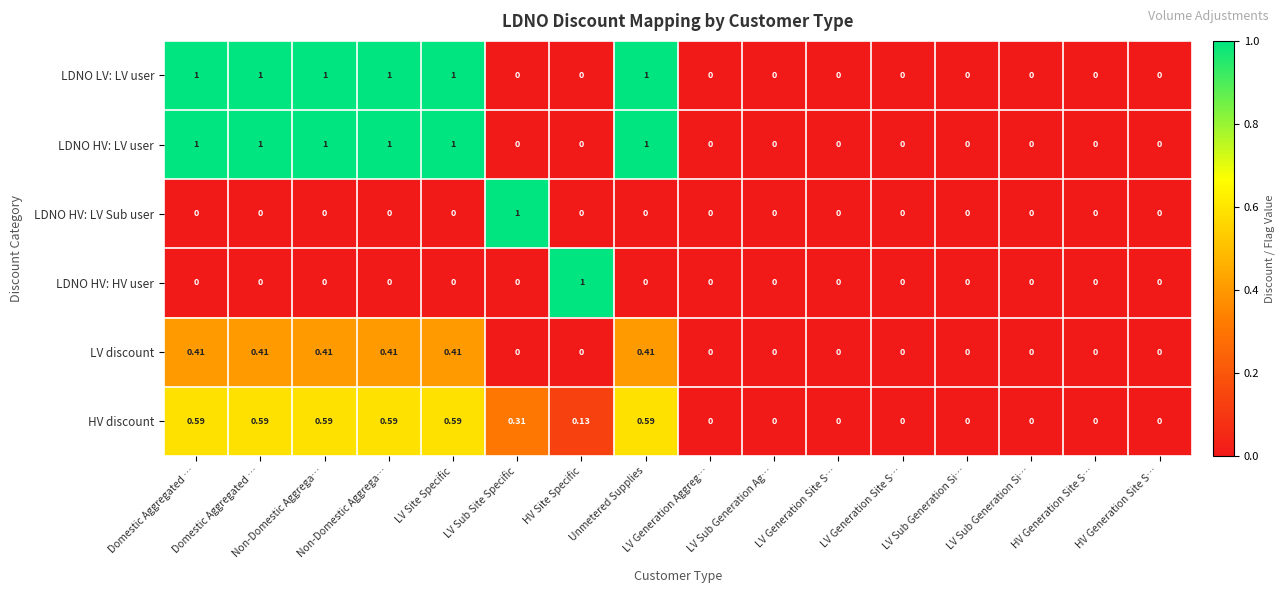

How many positive values does the LDNO HV: HV user series have?

1